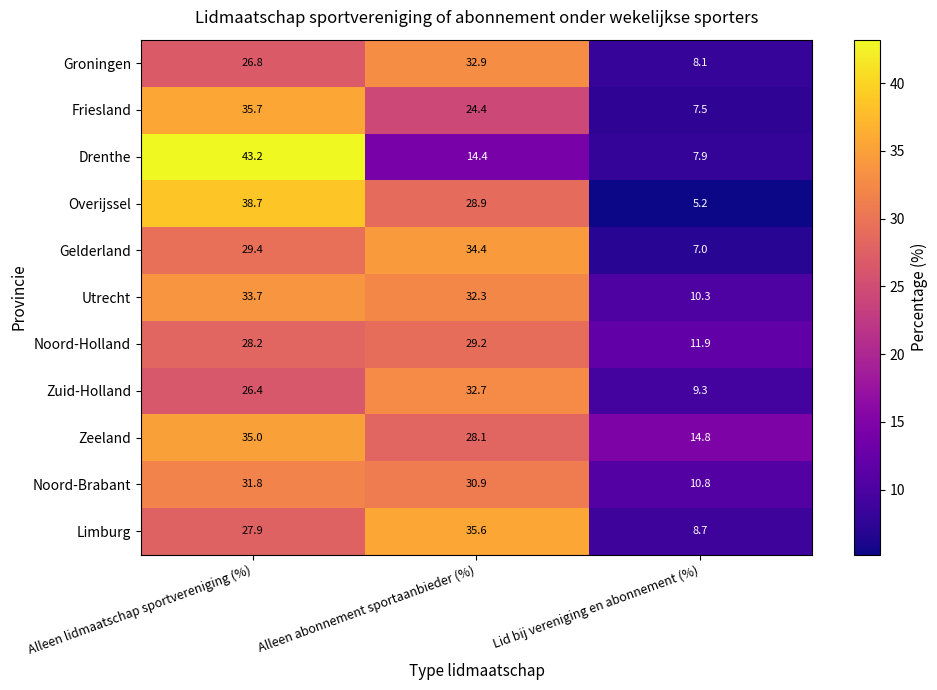

Which label corresponds to the largest value in the chart?

Alleen lidmaatschap sportvereniging (%)